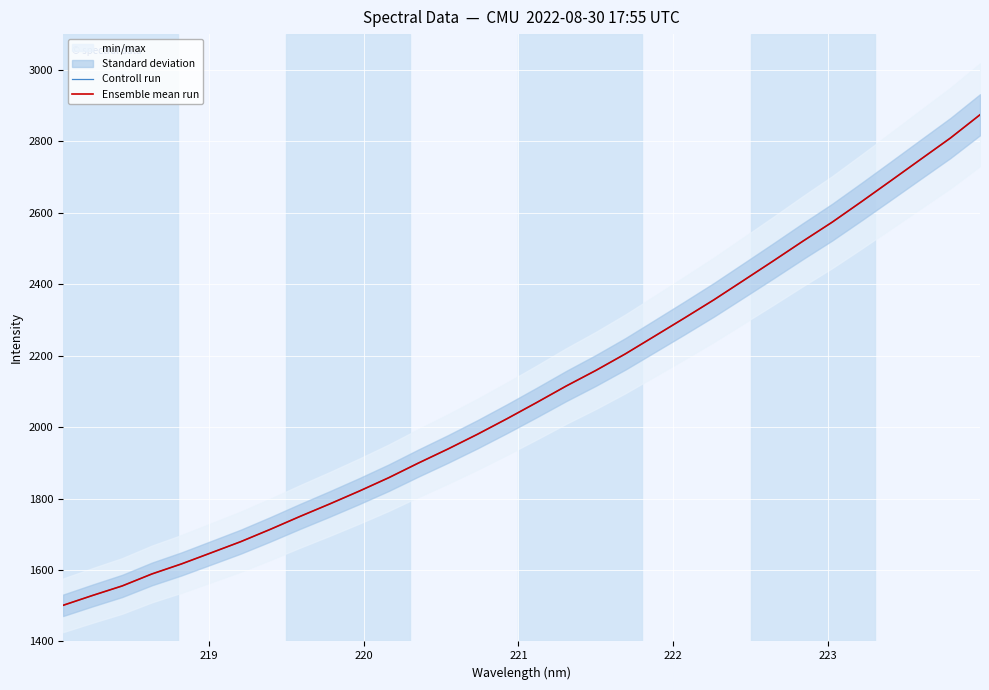

What is the difference between the second highest and minimum values in the Ensemble mean run series?

1308.1